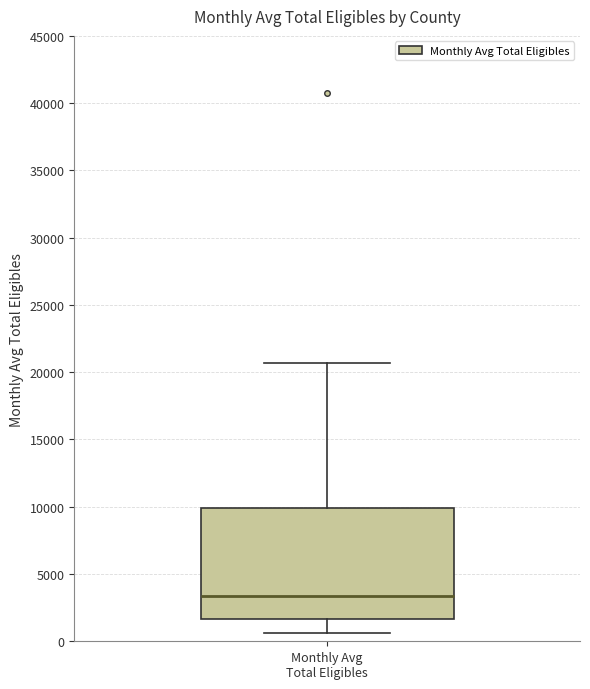

Where does the median line of the box for Monthly Avg Total Eligibles sit on the y-axis? The values are not printed on the chart, so give them approximately, as read against the axis.

3500